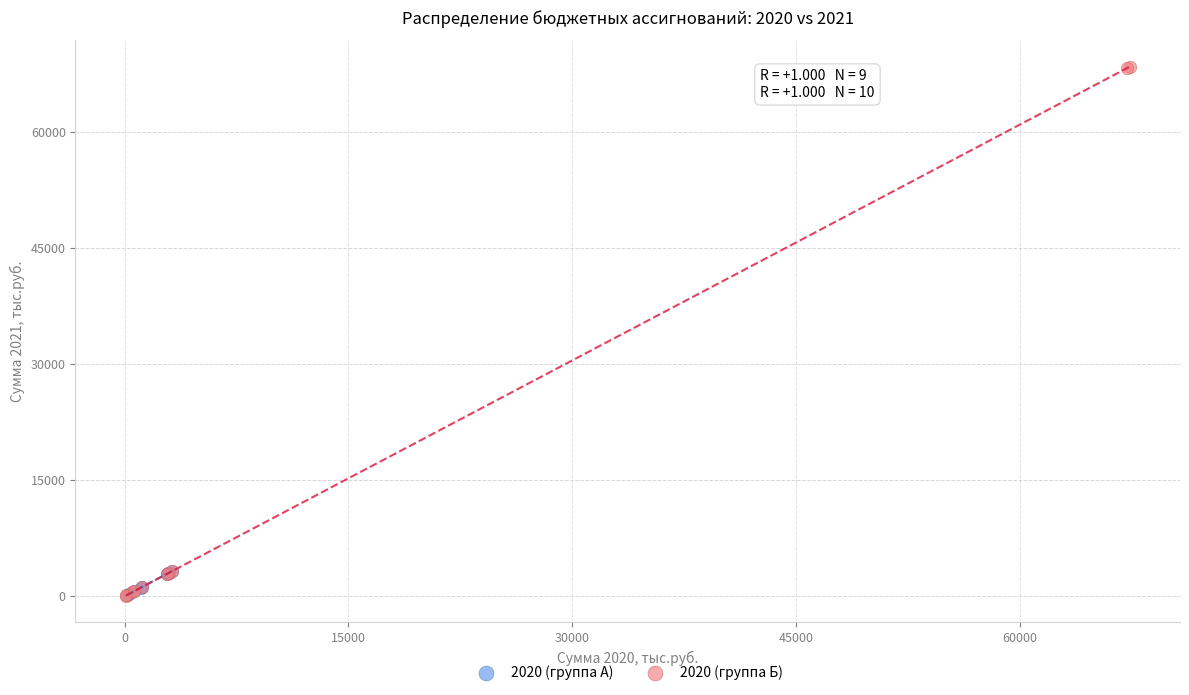

Which series has the widest spread of Y values?

2020 (группа Б)